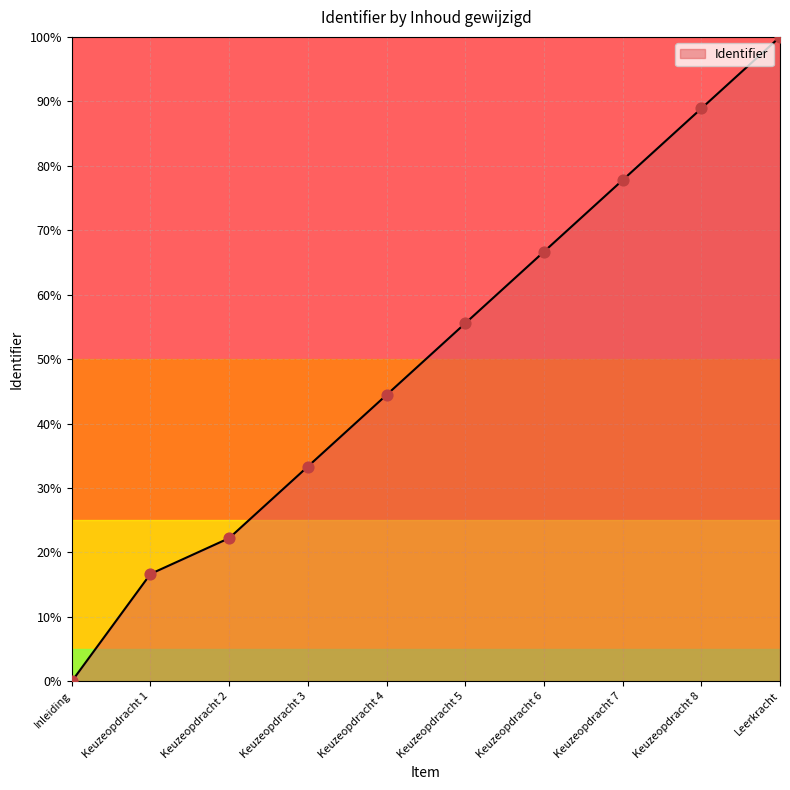

Approximately how many times larger is the value at Keuzeopdracht 5 compared to Keuzeopdracht 7?

0.7